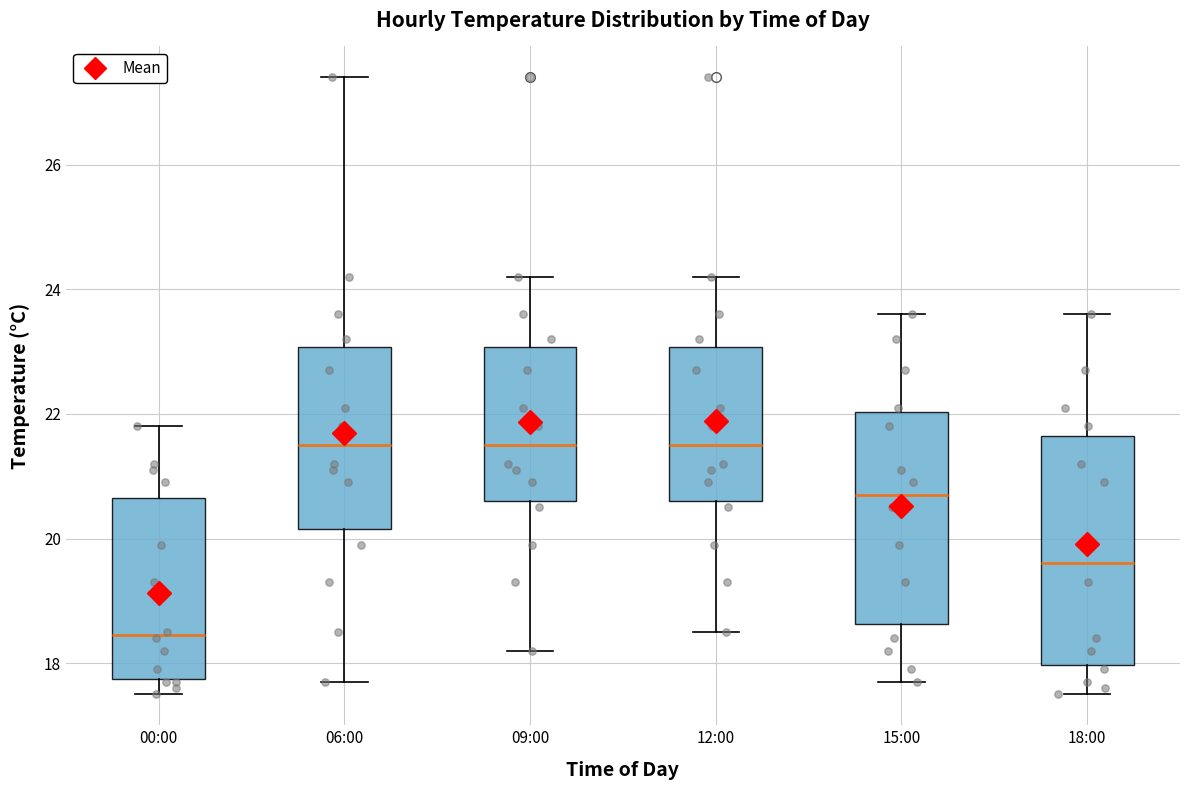

Reading left to right, read every box against the y-axis: the position of its median line, the range the box covers, and the ends of its whiskers. The values are not printed on the chart, so give them approximately, as read against the axis.

00:00: median 18.4, box 17.8 to 20.6, whiskers 17.6 to 21.8
06:00: median 21.6, box 20.2 to 23.0, whiskers 17.8 to 27.4
09:00: median 21.6, box 20.6 to 23.0, whiskers 18.2 to 24.2
12:00: median 21.6, box 20.6 to 23.0, whiskers 18.6 to 24.2
15:00: median 20.8, box 18.6 to 22.0, whiskers 17.8 to 23.6
18:00: median 19.6, box 18.0 to 21.6, whiskers 17.6 to 23.6